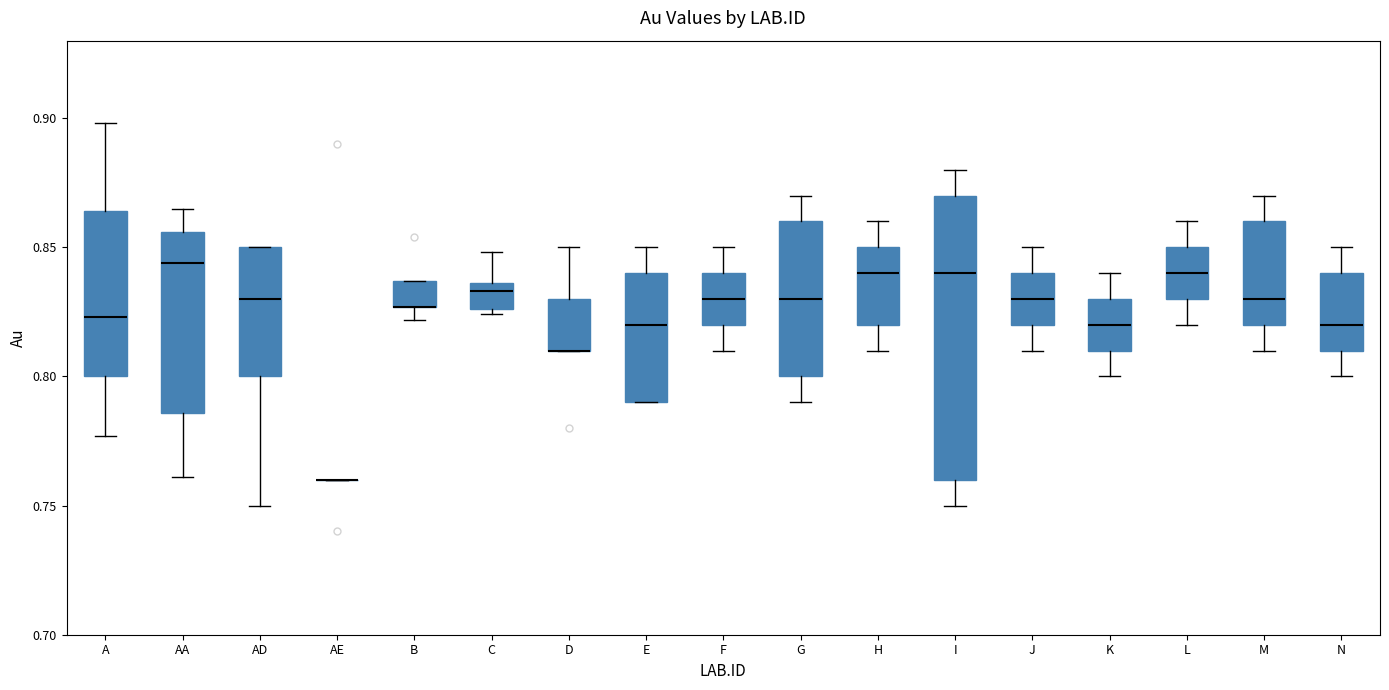

Which box is the tallest, from its lower edge to its upper edge?

I